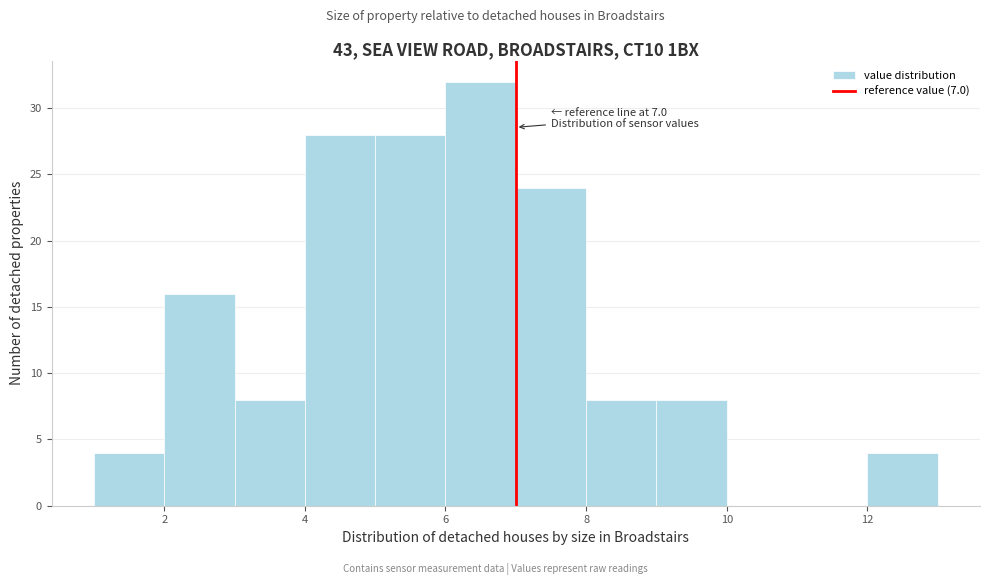

Over which range of the x-axis is the bar tallest?

6 to 7